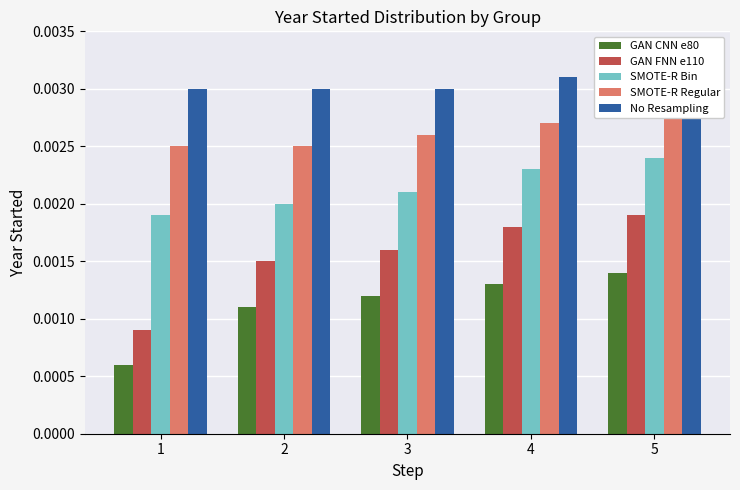

How many categories are shown in the chart?

5